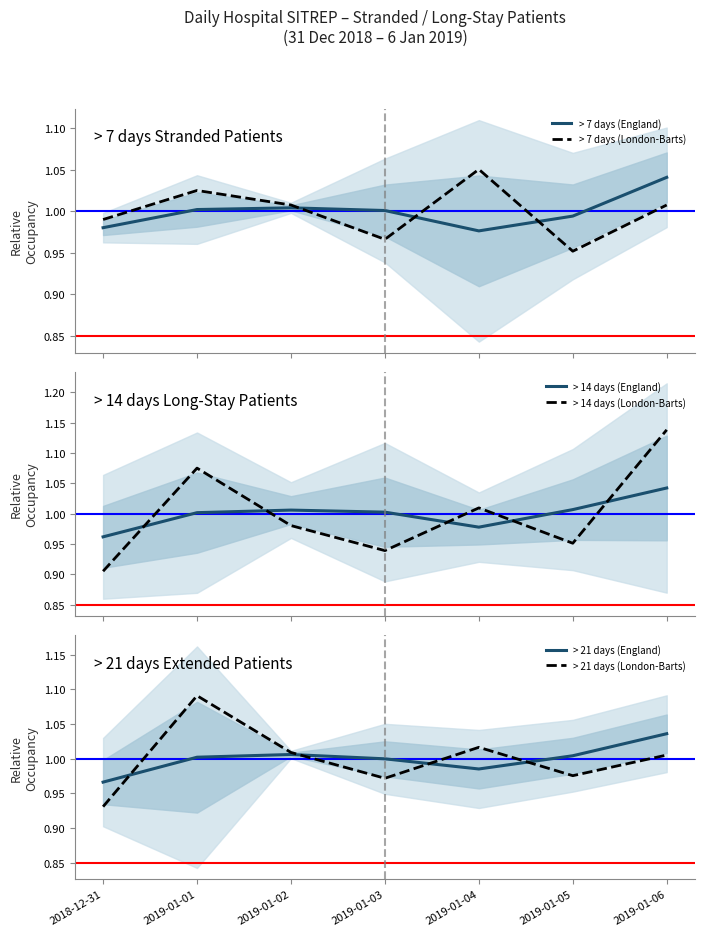

Which series changed the most between 2019-01-03 and 2019-01-05?

> 7 days (London-Barts)